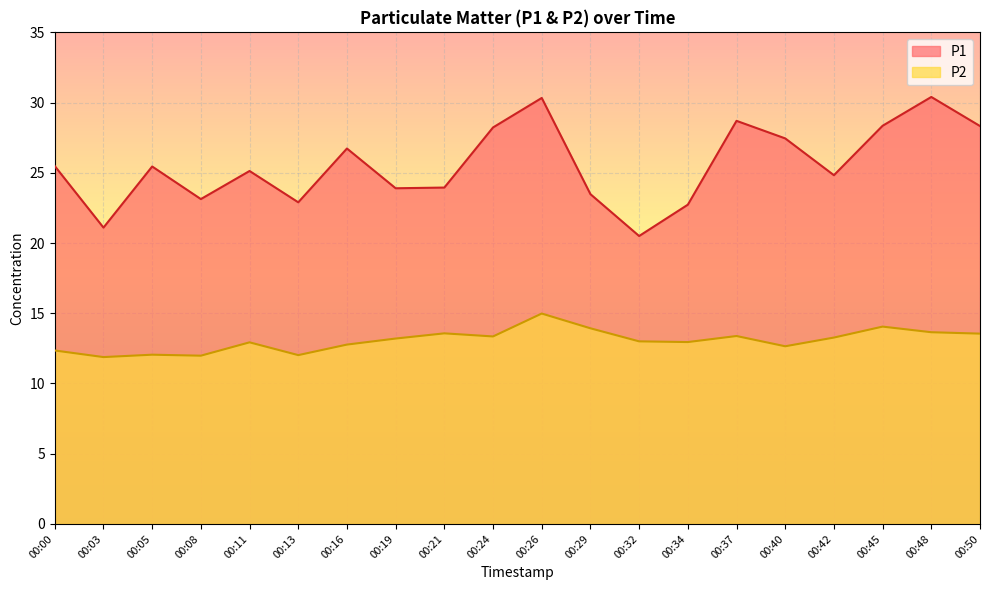

The P1 series shows 26.7 at 00:16. True or false?

True